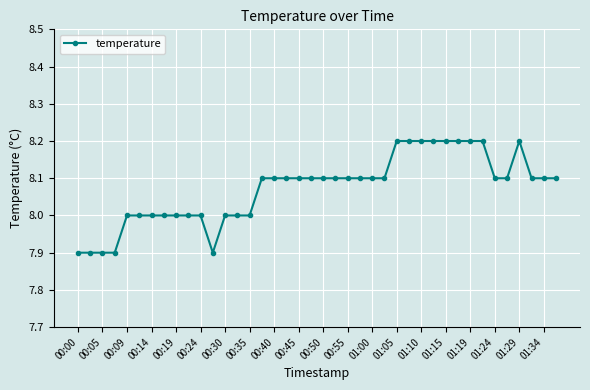

What is the maximum value shown in the chart?

8.2